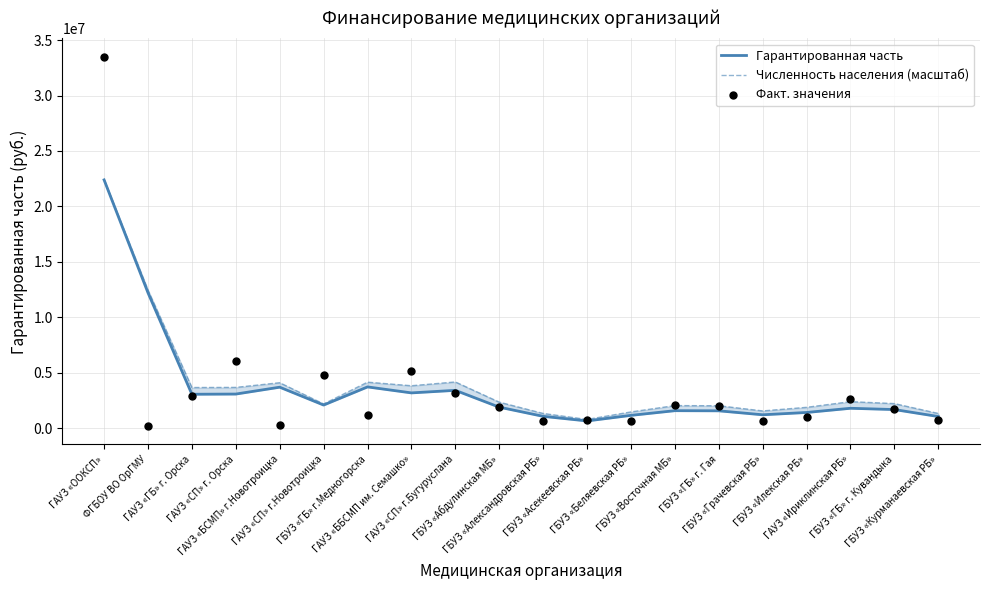

At how many categories does at least one series exceed 25073075?

1